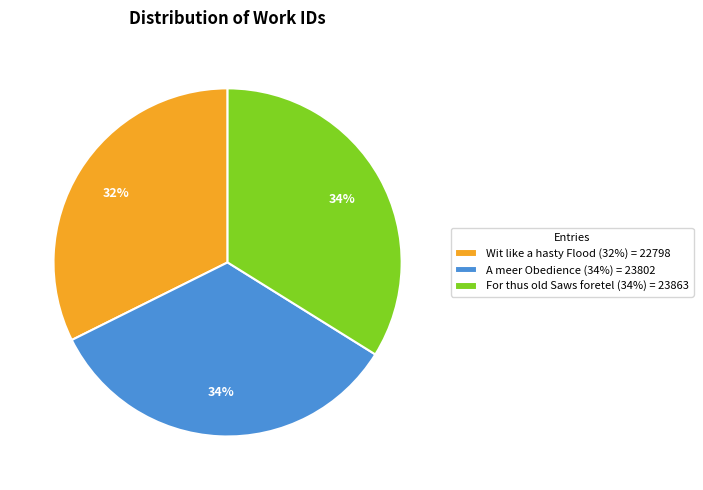

Which has a higher value, Wit like a hasty Flood or A meer Obedience?

A meer Obedience